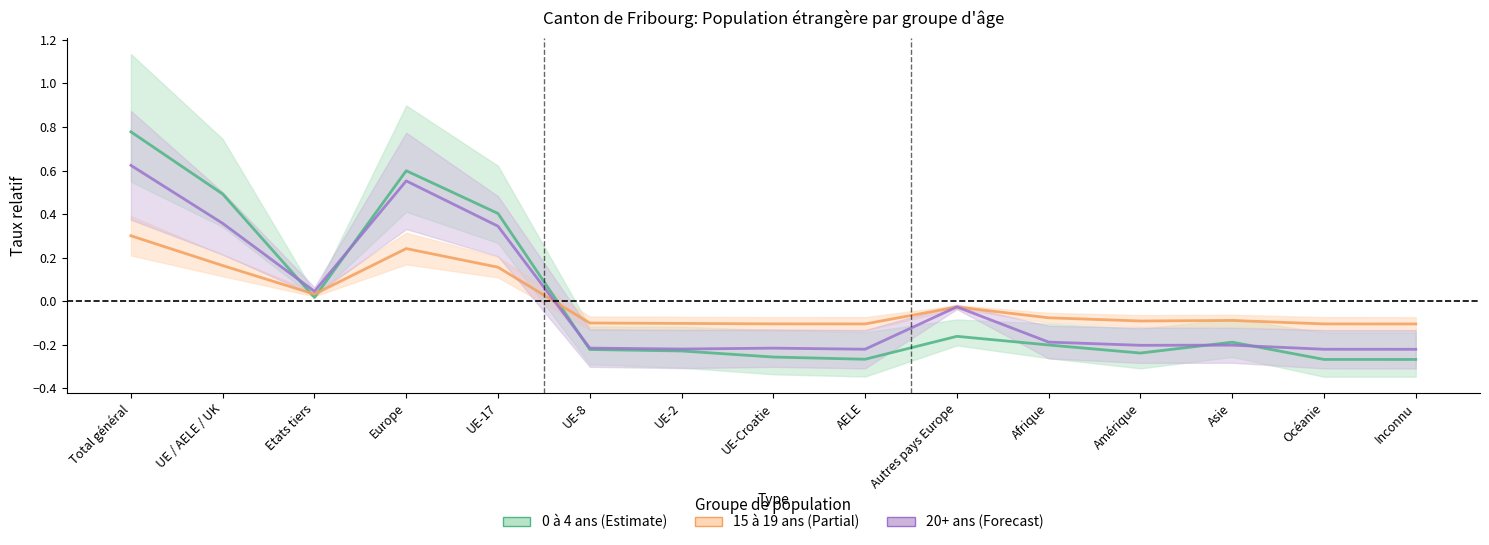

At how many categories does at least one series exceed 0?

5